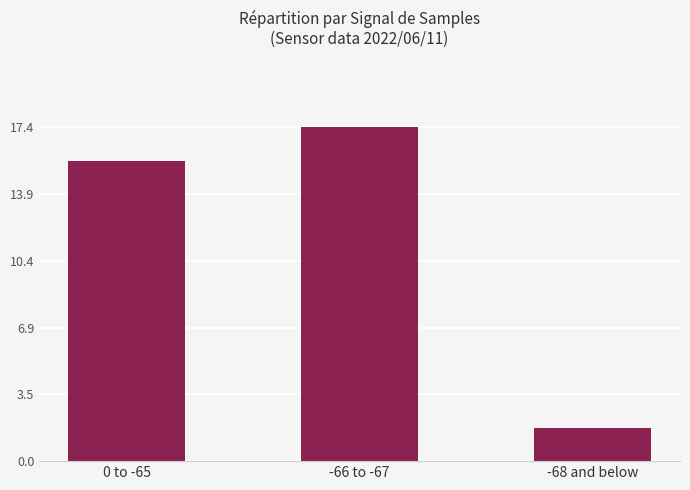

Approximately how many times larger is the value at -66 to -67 compared to 0 to -65?

1.1